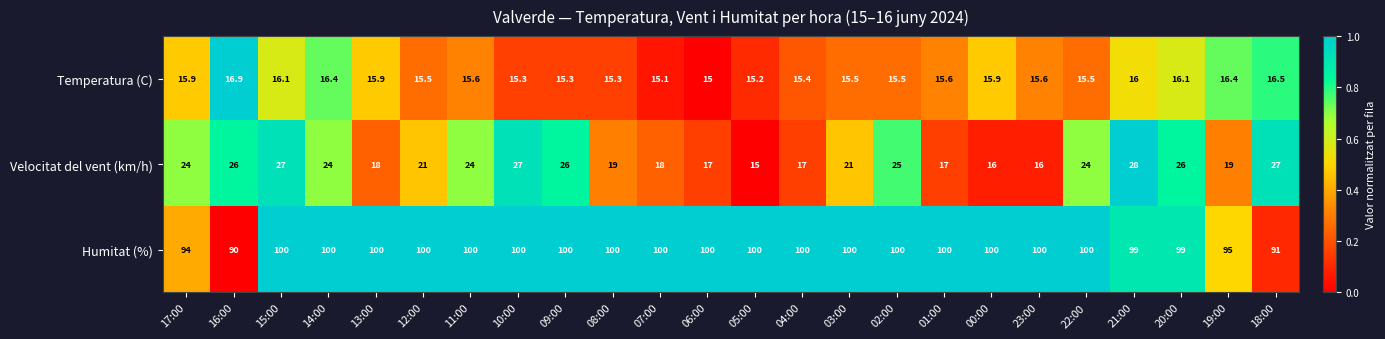

Count the Humitat (%) values in the range 100 to 101.

18